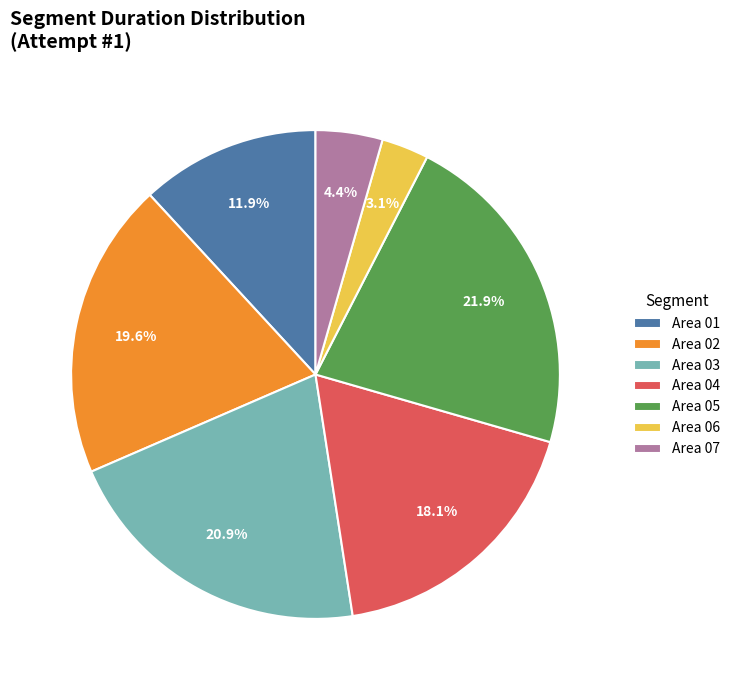

Is Area 07 the majority of the pie?

No